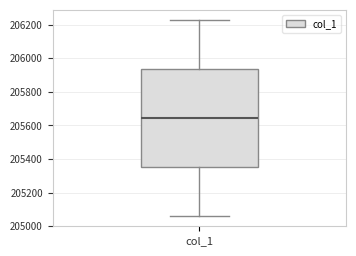

Transcribe this box plot: give where the median line is, the range the box spans, and where the two whiskers end, as read against the y-axis. The values are not printed on the chart, so give them approximately, as read against the axis.

median 205640, box 205360 to 205940, whiskers 205060 to 206220